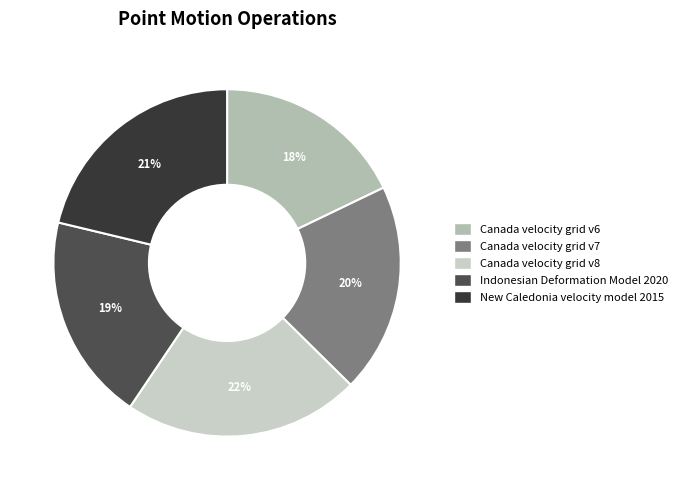

Count the number of slices in the pie.

5